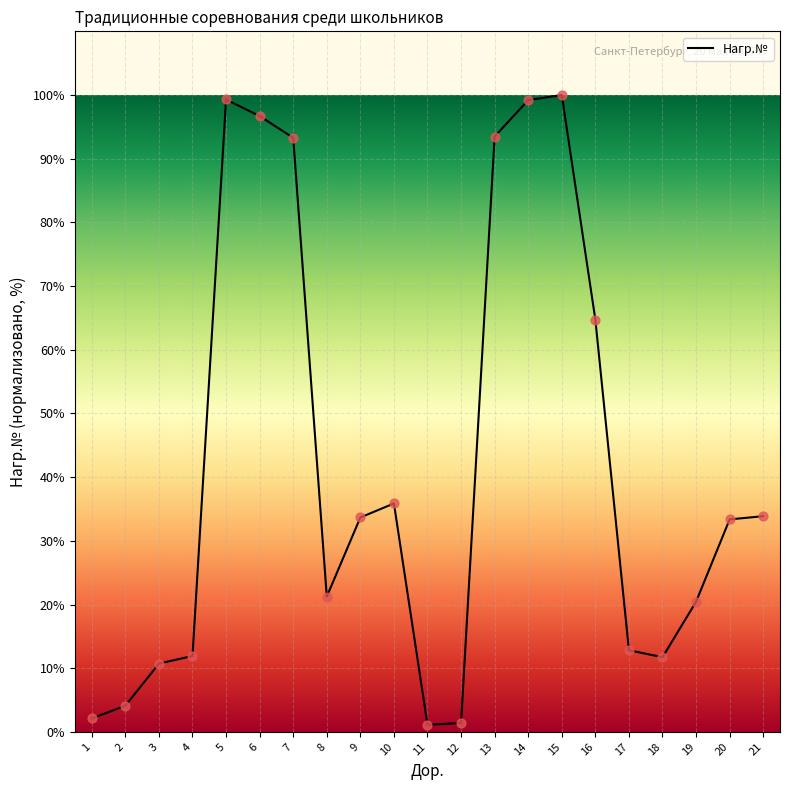

What is the change in value from 9 to 20?

-0.3